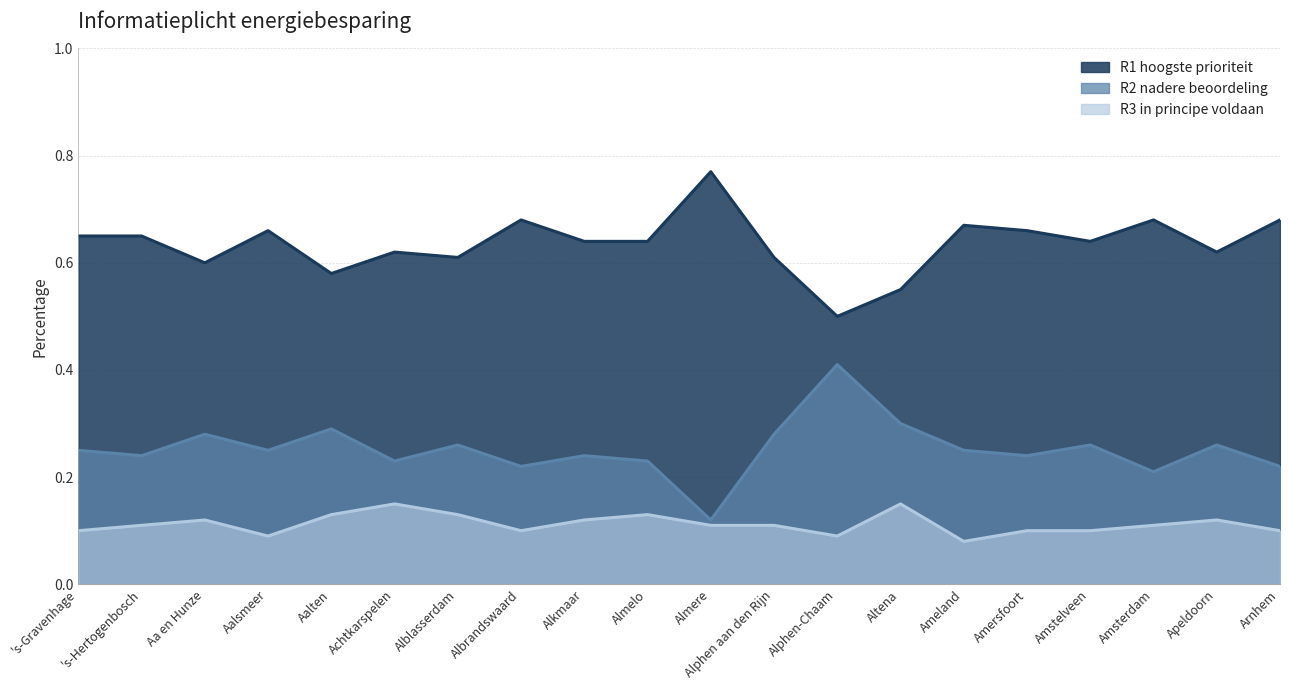

Count the number of categories in the chart.

20